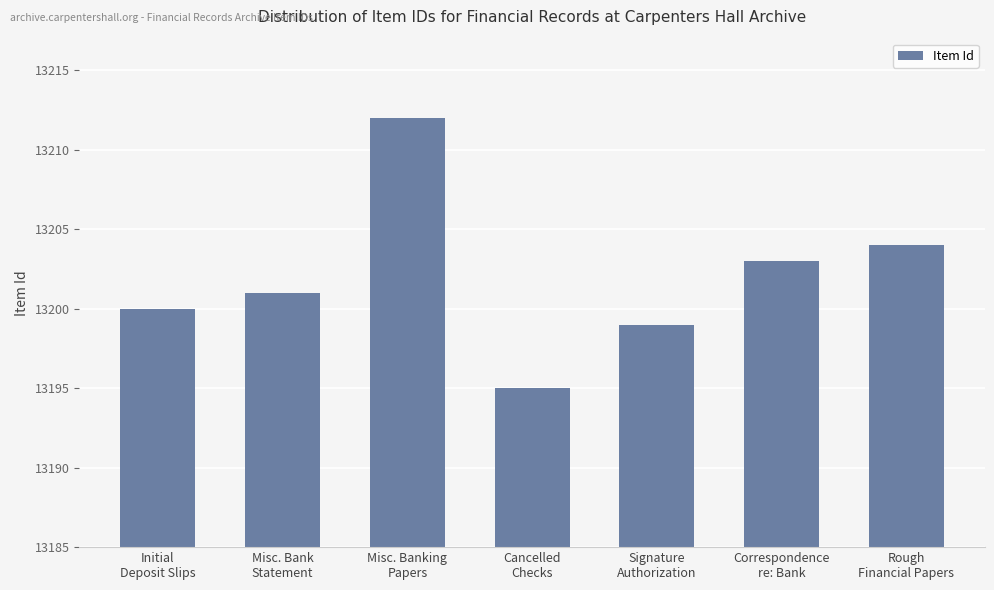

Which label corresponds to the largest value in the chart?

Misc. Banking
Papers